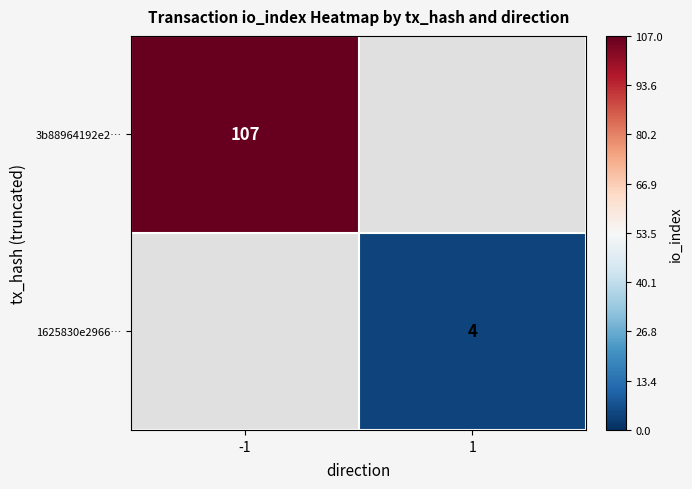

Is it true that 3b88964192e2… equals 171 at -1?

False